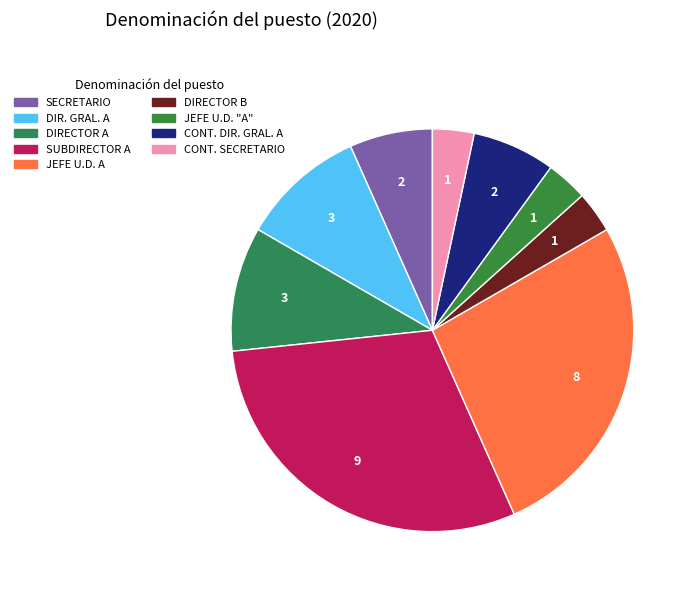

How many slices are in this pie chart?

9